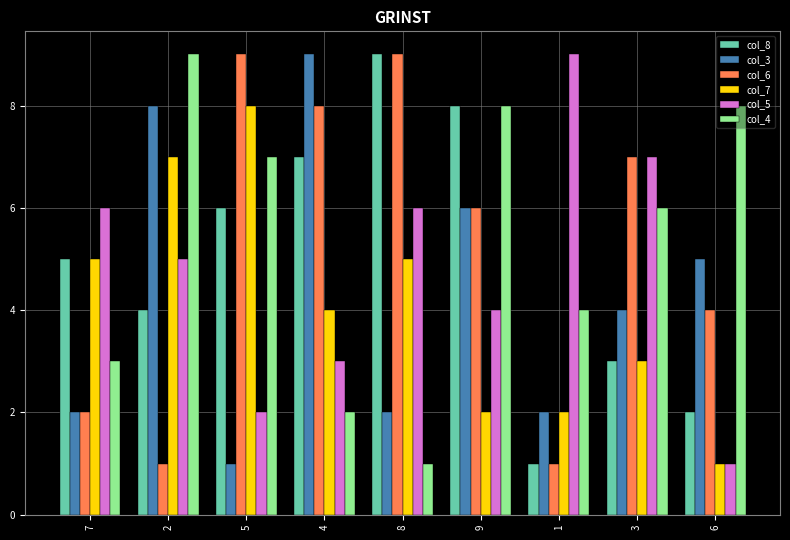

Reading left to right, what are all the values shown in this chart?

col_8: 5	4	6	7	9	8	1	3	2
col_3: 2	8	1	9	2	6	2	4	5
col_6: 2	1	9	8	9	6	1	7	4
col_7: 5	7	8	4	5	2	2	3	1
col_5: 6	5	2	3	6	4	9	7	1
col_4: 3	9	7	2	1	8	4	6	8